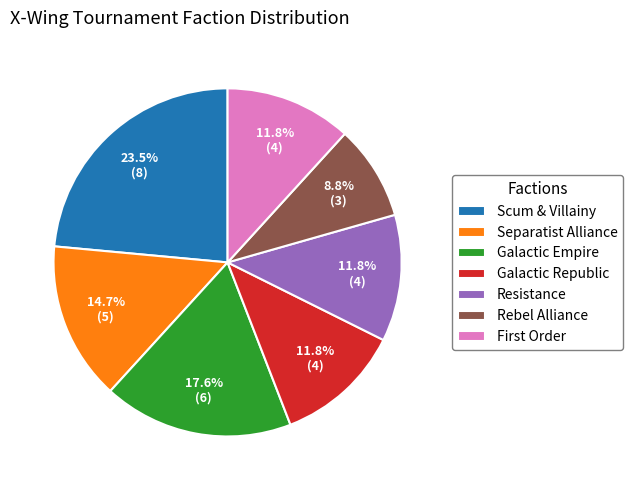

Which slice is the largest?

Scum & Villainy